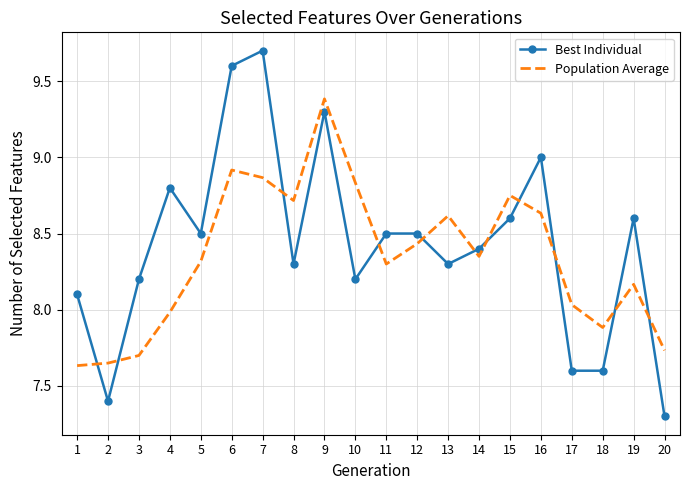

What value does the Best Individual series have at 7?

9.7